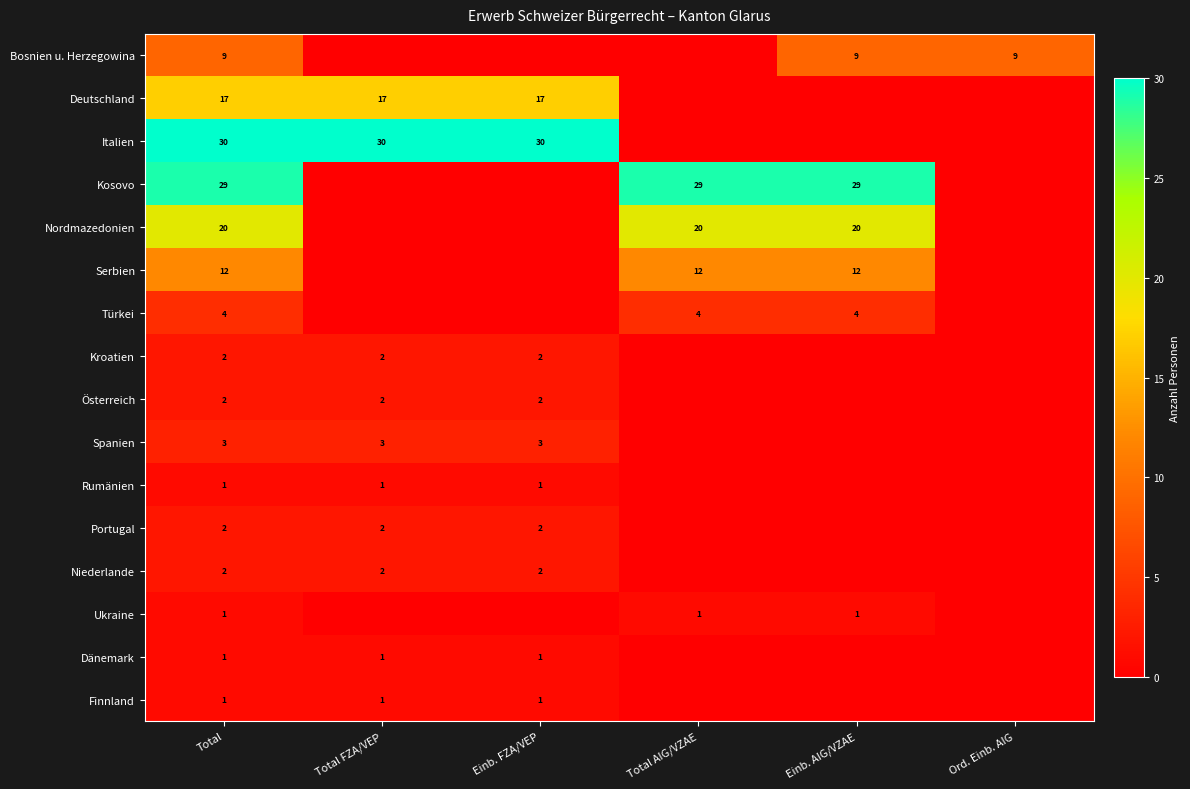

What is the total value across all series at Ord. Einb. AIG?

9